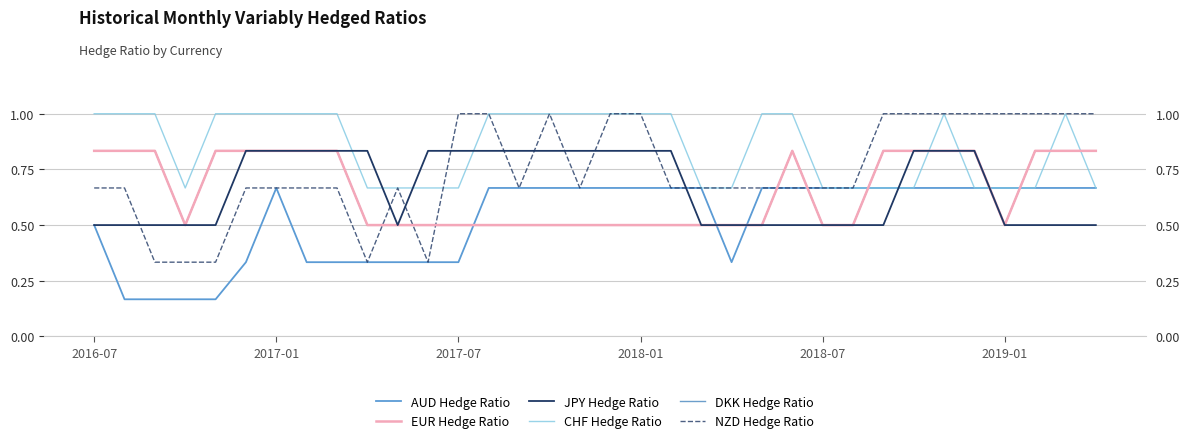

The AUD Hedge Ratio series shows 1.1 at 2017-01. True or false?

False